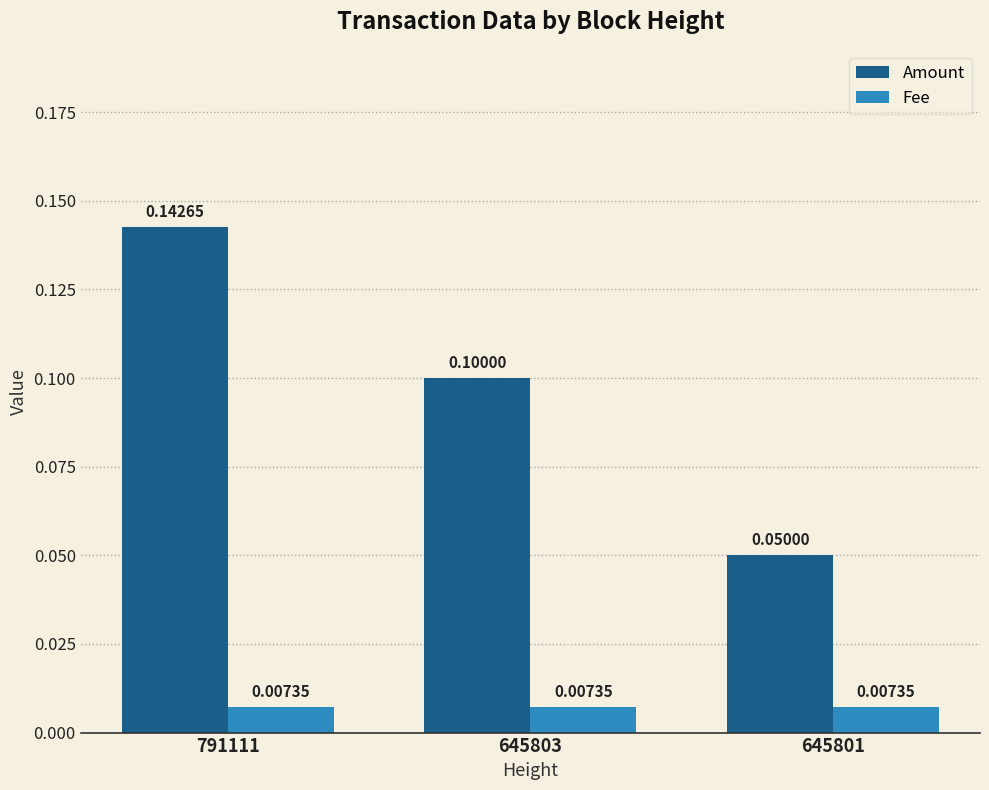

What is the greatest value displayed?

0.1